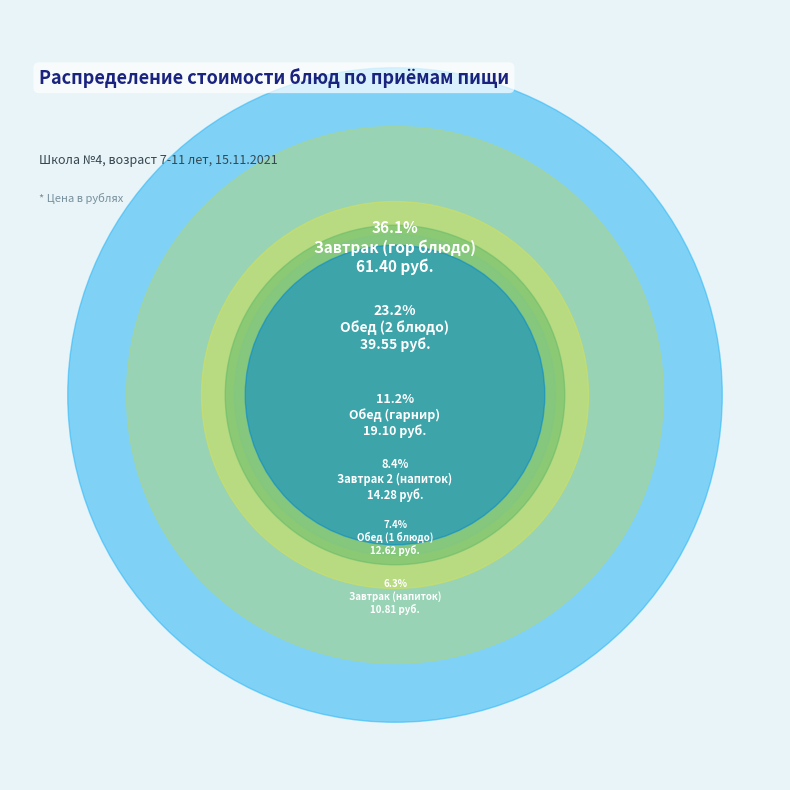

The Обед (гарнир) slice represents 1% of the pie. True or false?

False